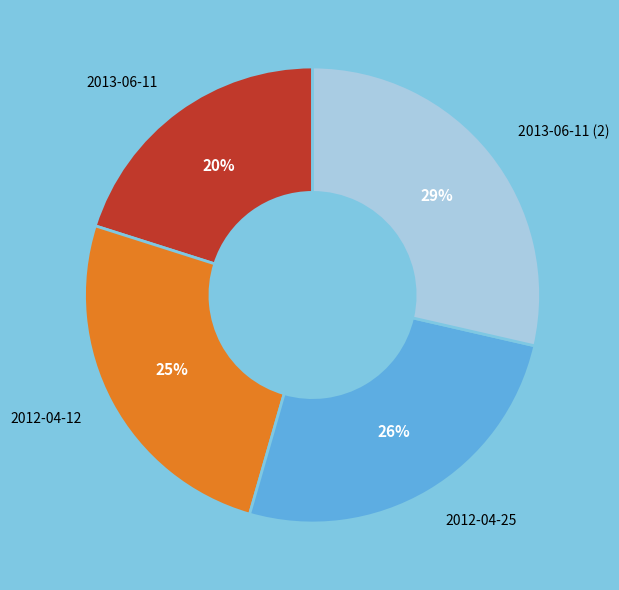

Which category has the biggest portion of the pie?

2013-06-11 (2)